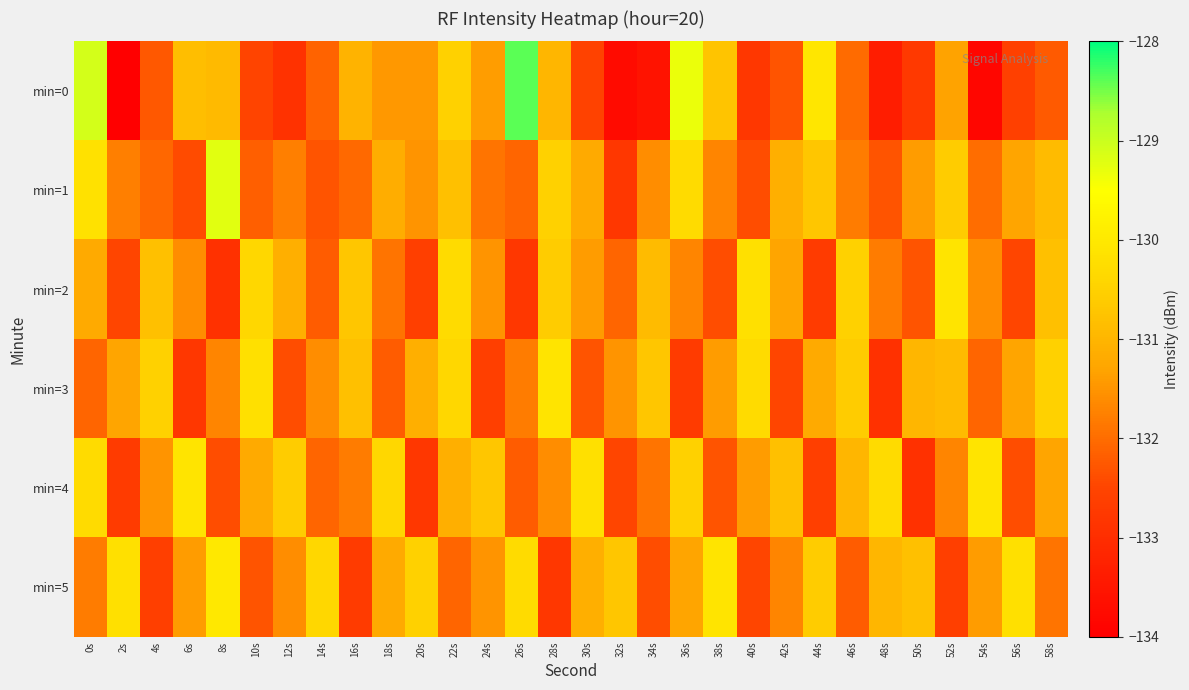

Which series has the largest range (max minus min)?

min=0